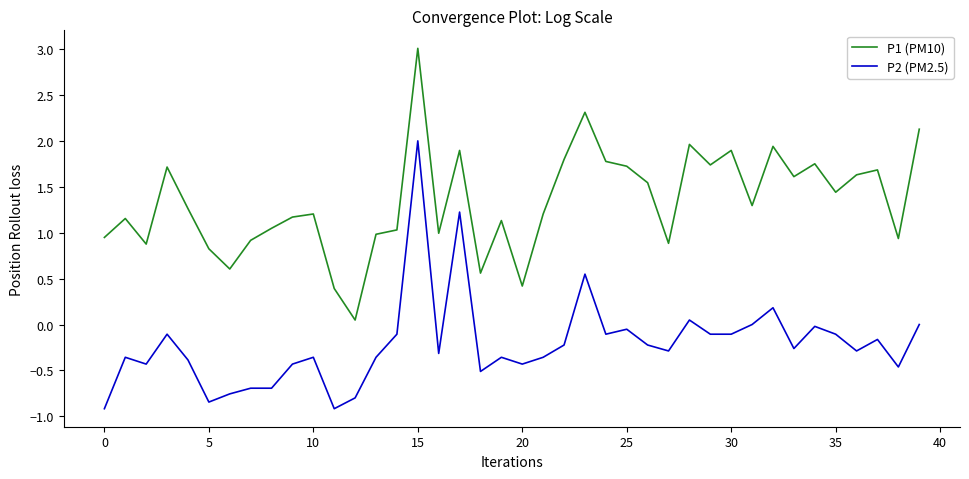

Does the chart have visible grid lines?

No